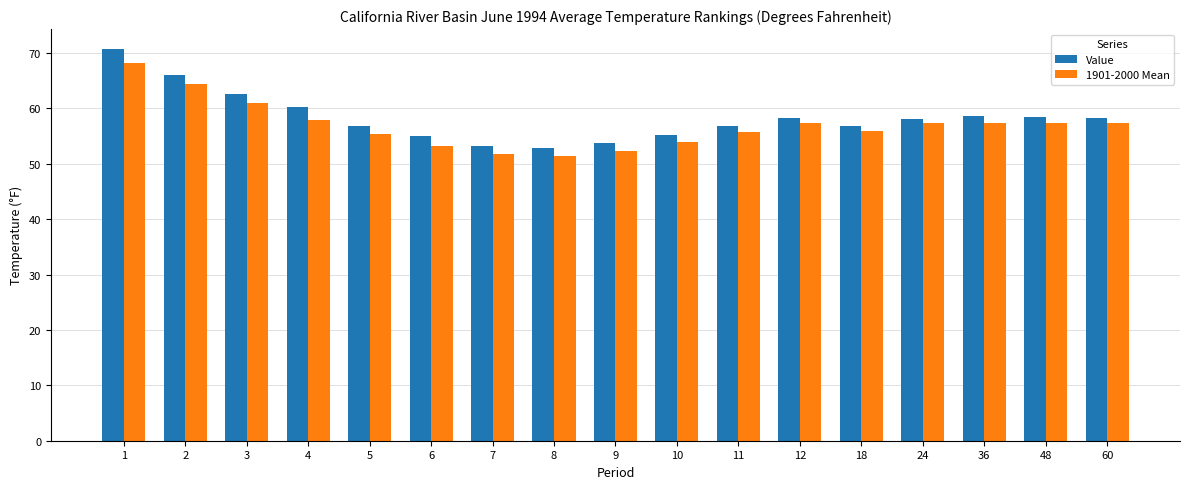

At which label does 1901-2000 Mean first exceed 57?

1